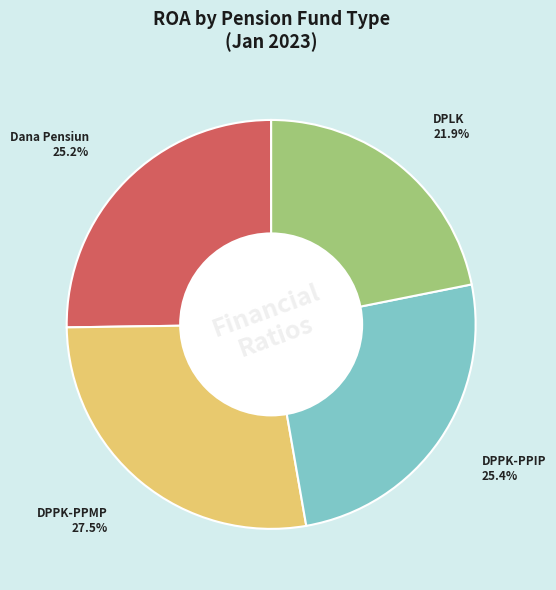

Does any single category account for the majority?

No